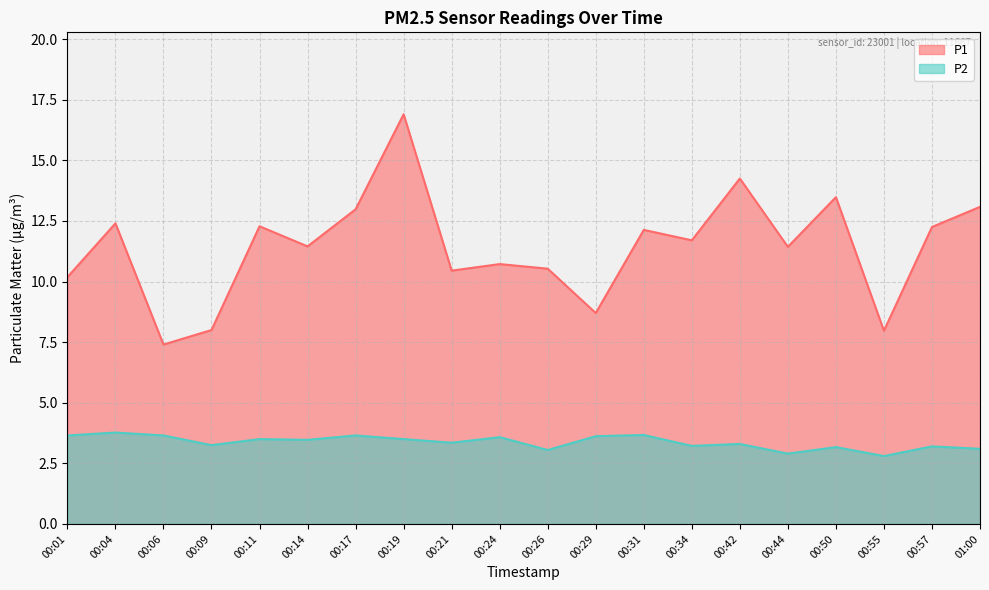

At which category is the sum across all series the highest?

00:19